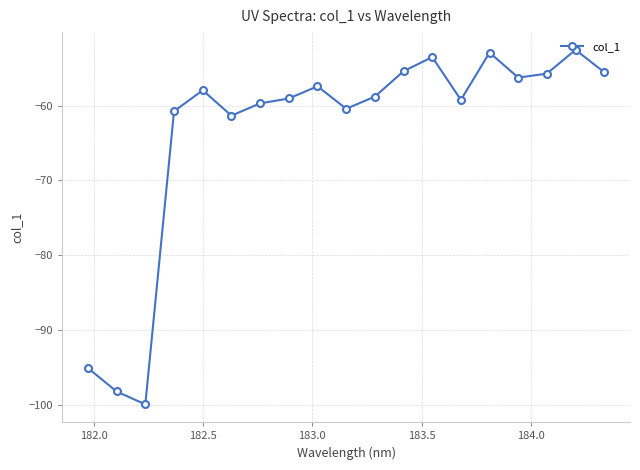

What is the average value?

-63.7